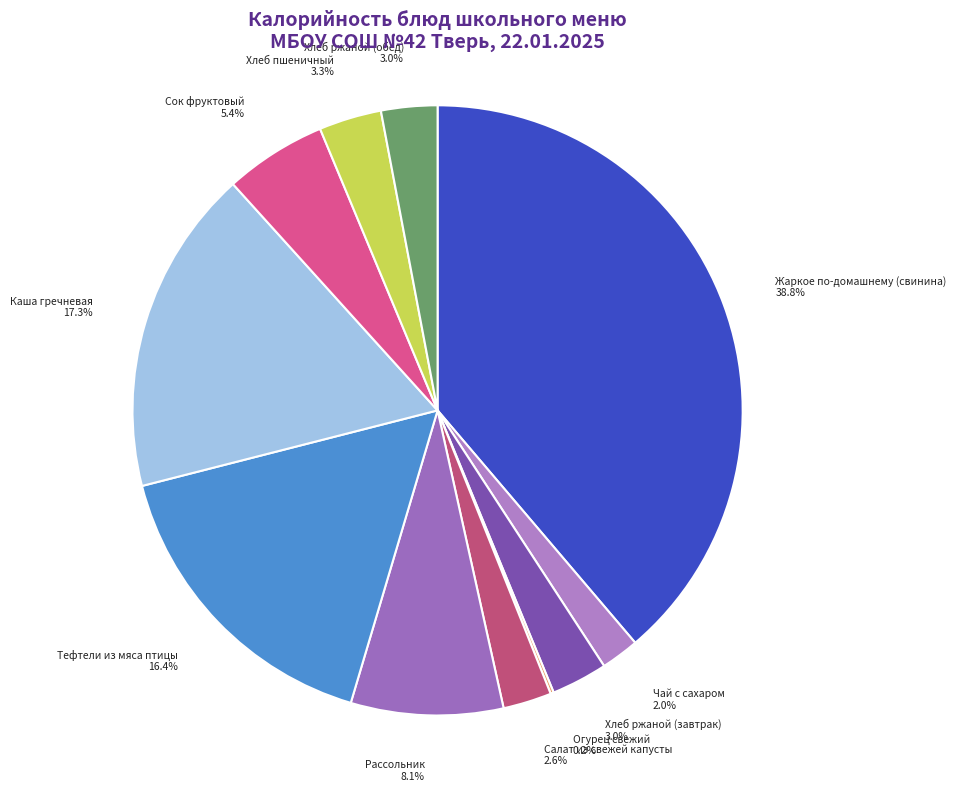

What is the largest slice in the pie chart?

Жаркое по-домашнему (свинина)